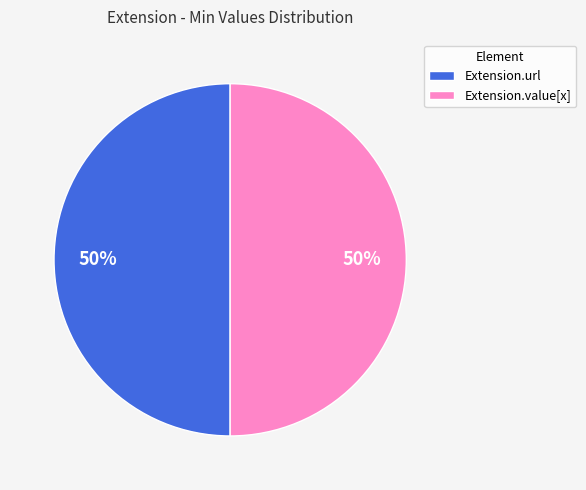

Do Extension.url and Extension.value[x] together represent more than half of the pie?

Yes